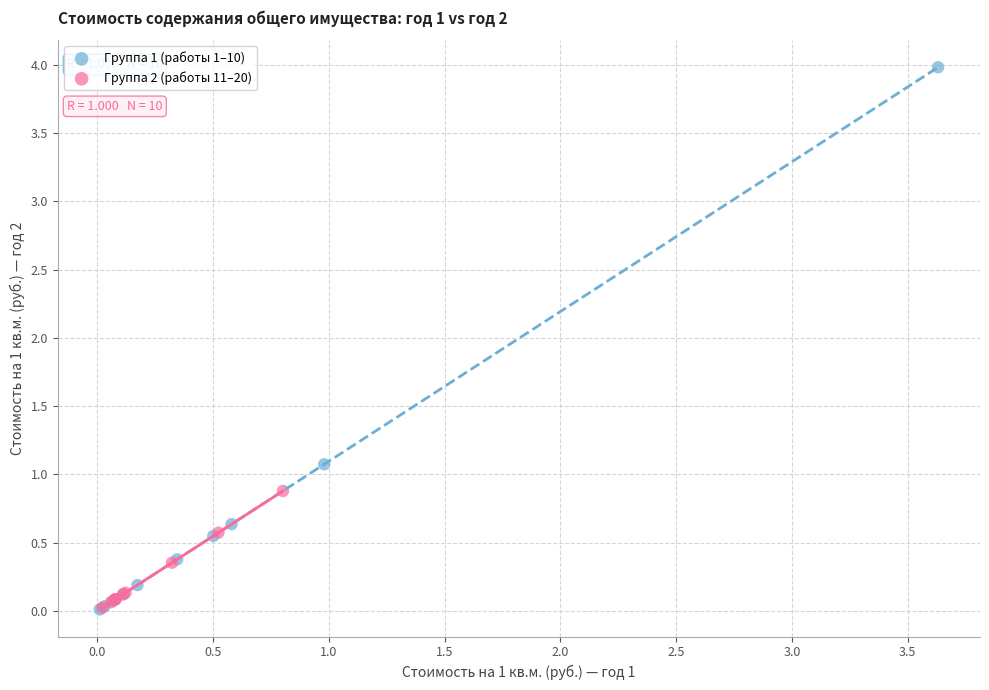

Which series reaches the maximum Y coordinate?

Группа 1 (работы 1–10)